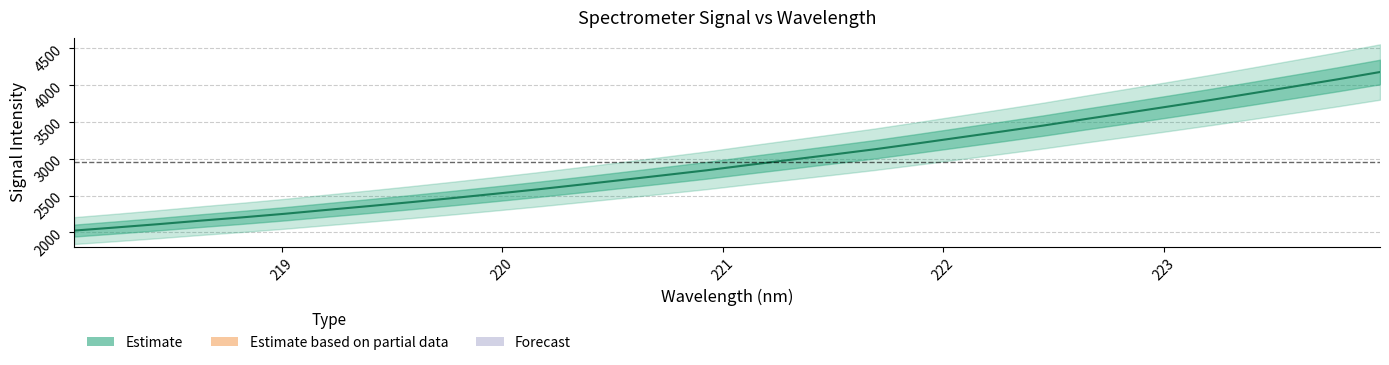

Is it true that the value at 10 is 662.5?

False